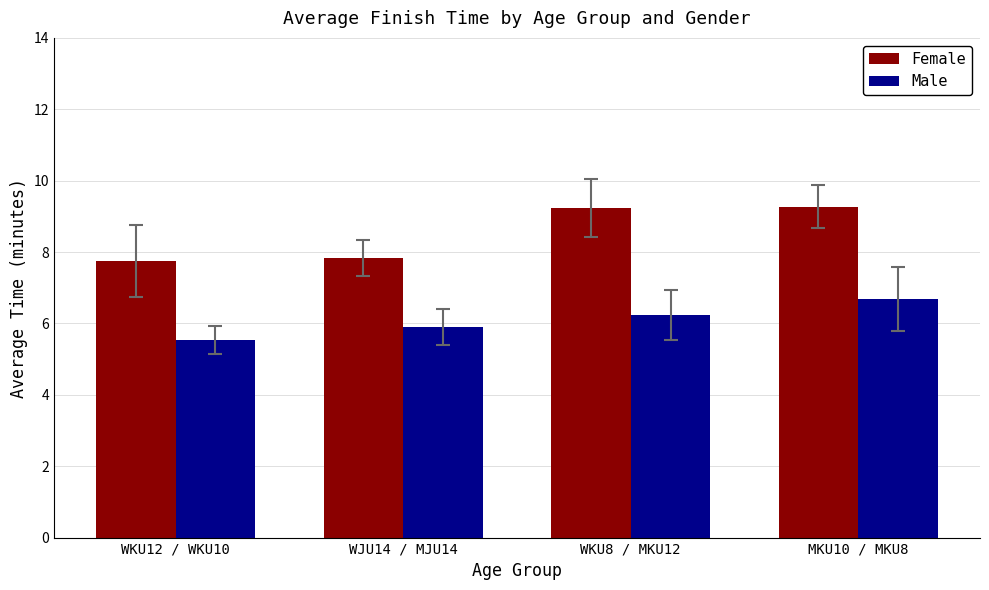

What are all the series names shown in the legend?

Female, Male